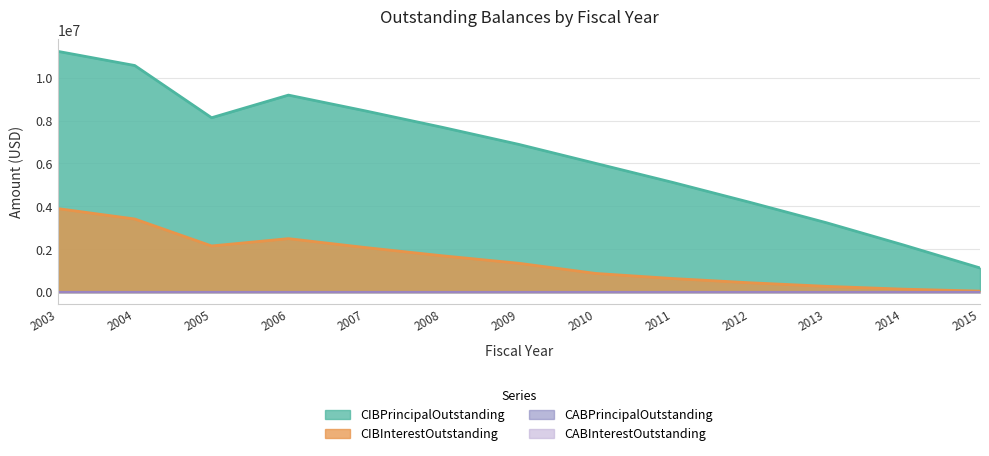

What is the average value of the CIBInterestOutstanding series?

1495454.9